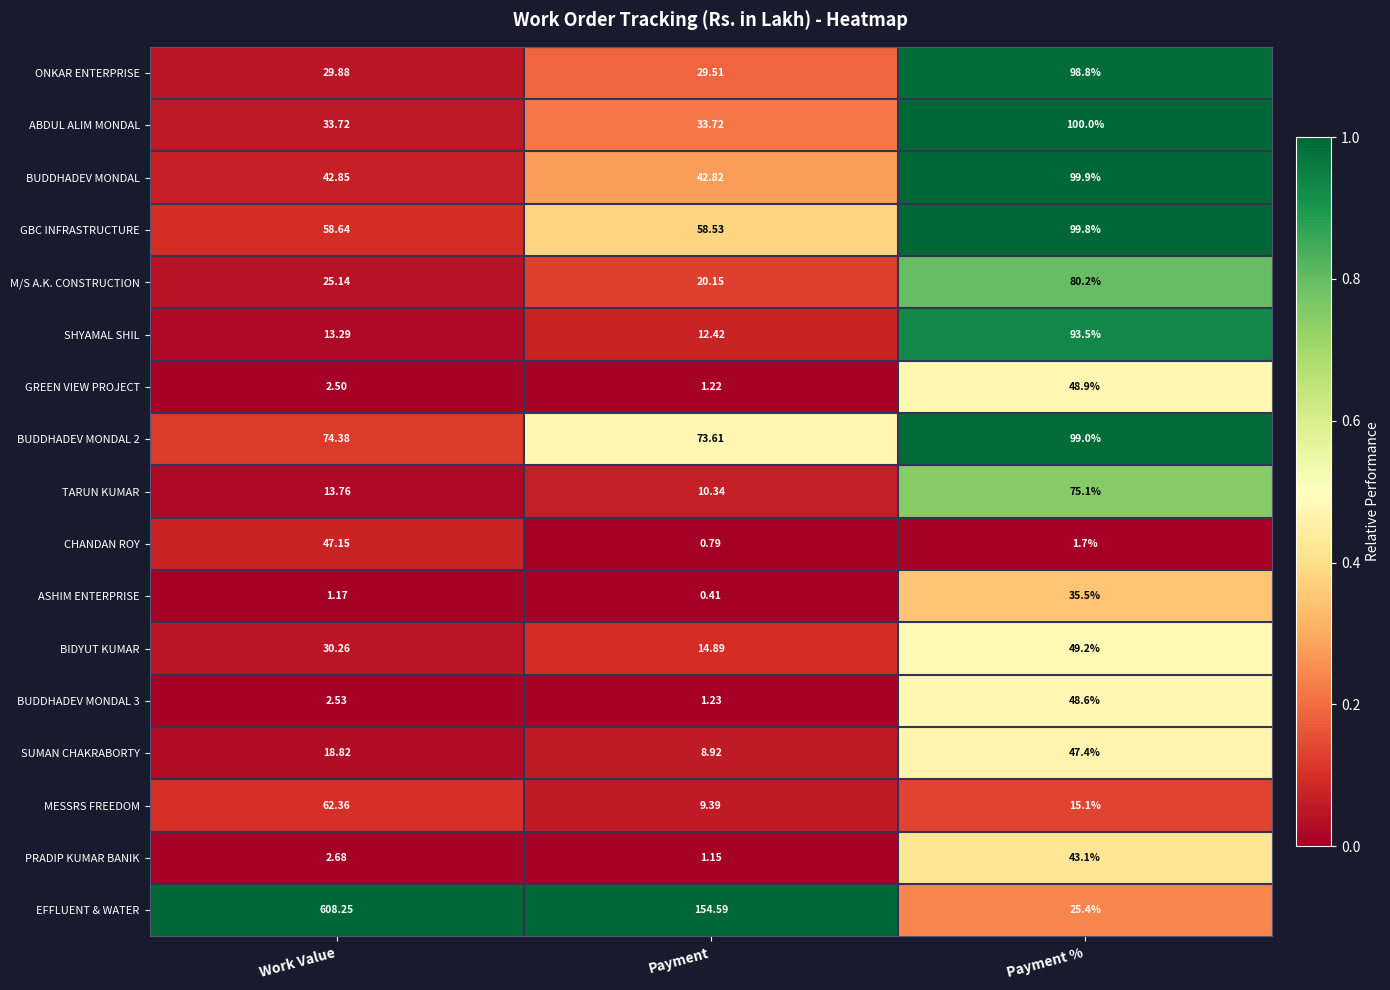

Which category has the highest value across all series?

Work Value